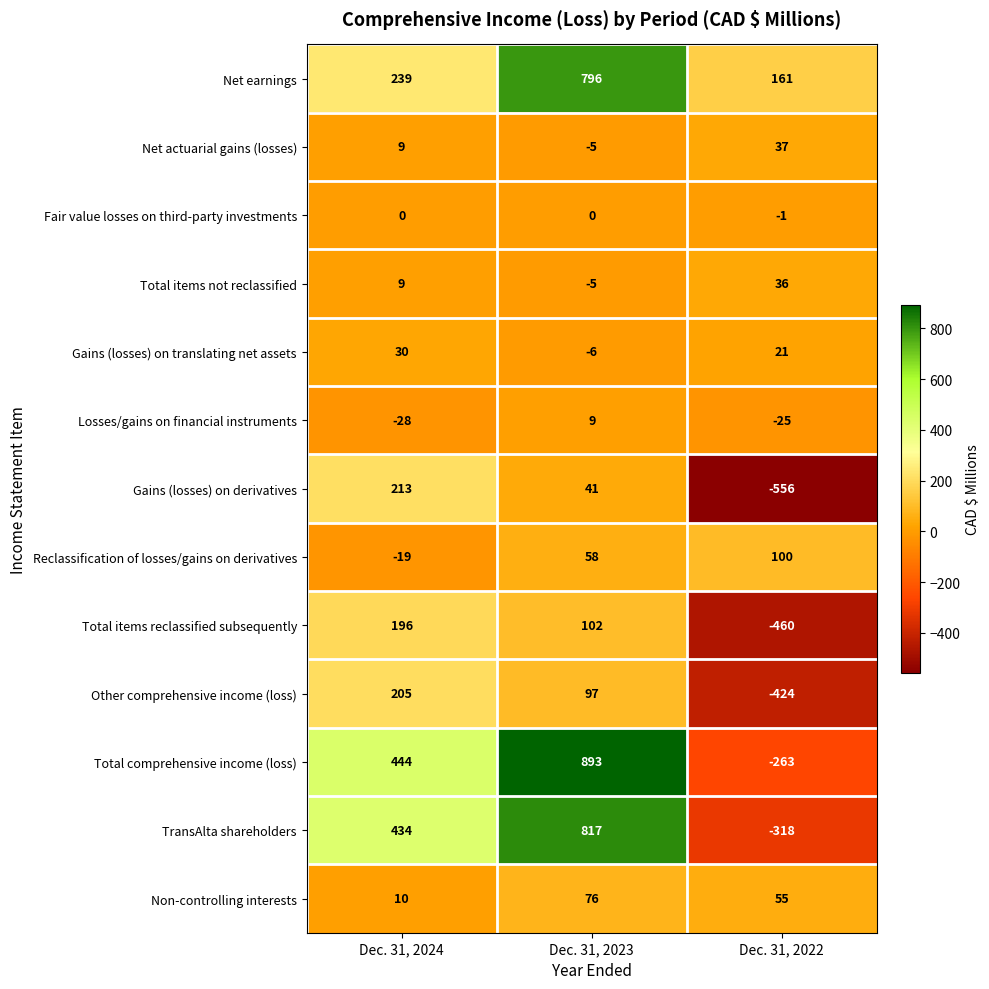

Which series has the widest spread of values?

Total comprehensive income (loss)